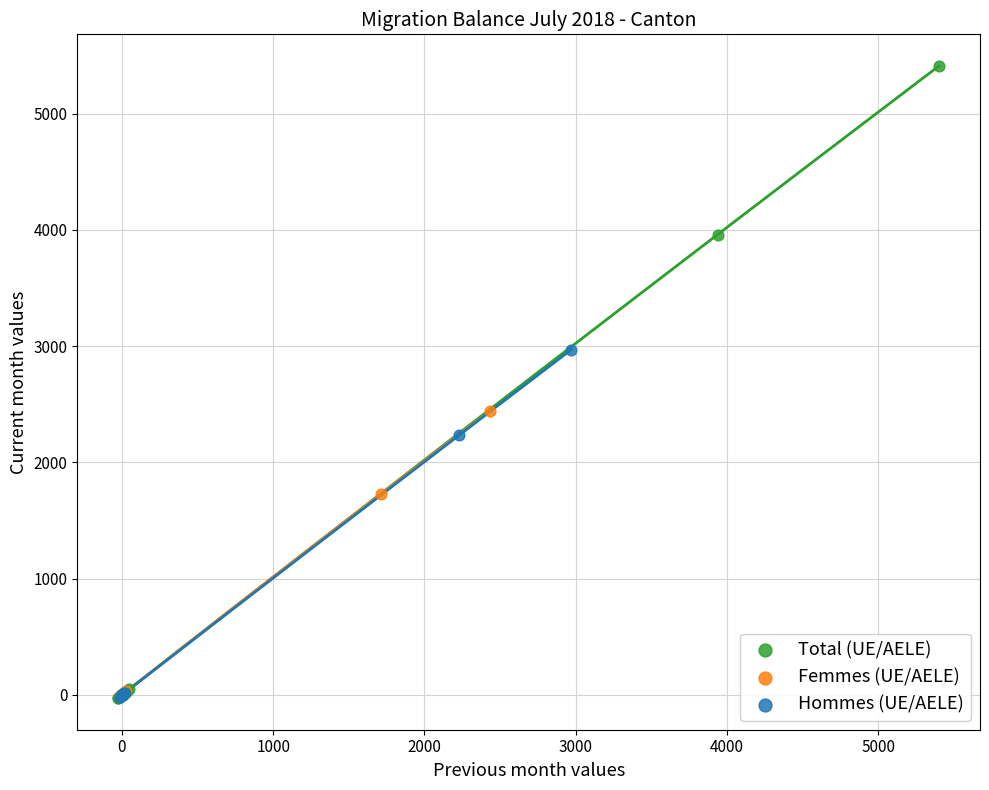

Which series contains the highest Y value?

Total (UE/AELE)